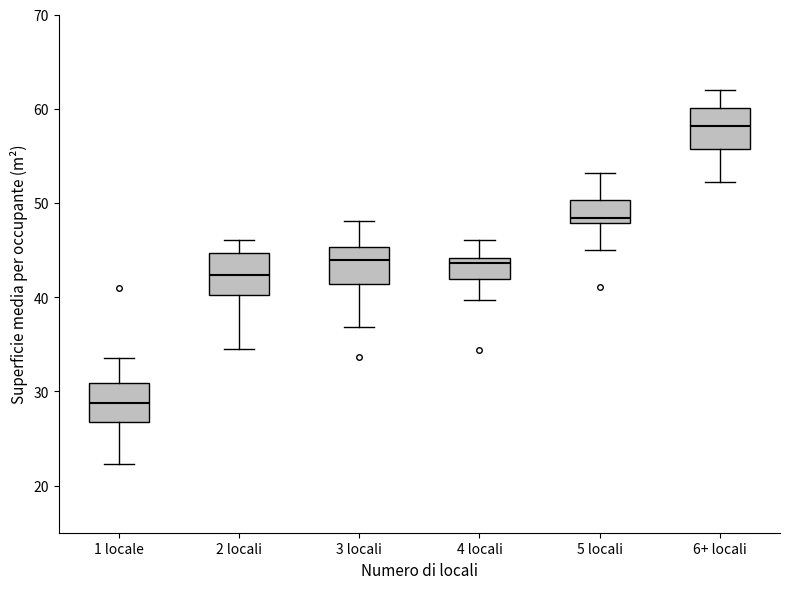

Reading left to right, read every box against the y-axis: the position of its median line, the range the box covers, and the ends of its whiskers. The values are not printed on the chart, so give them approximately, as read against the axis.

1 locale: median 29, box 27 to 31, whiskers 22 to 34
2 locali: median 42, box 40 to 45, whiskers 34 to 46
3 locali: median 44, box 41 to 45, whiskers 37 to 48
4 locali: median 44 (just below the box's upper edge), box 42 to 44, whiskers 40 to 46
5 locali: median 48 (just above the box's lower edge), box 48 to 50, whiskers 45 to 53
6+ locali: median 58, box 56 to 60, whiskers 52 to 62